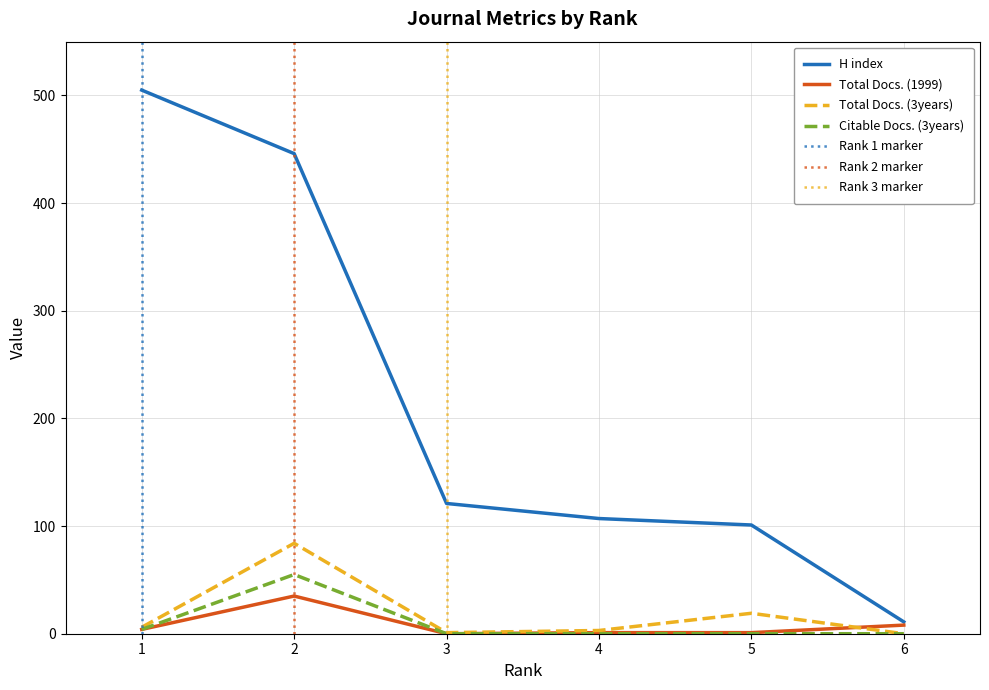

Read the Total Docs. (3years) value at 5, to the nearest 10.

20